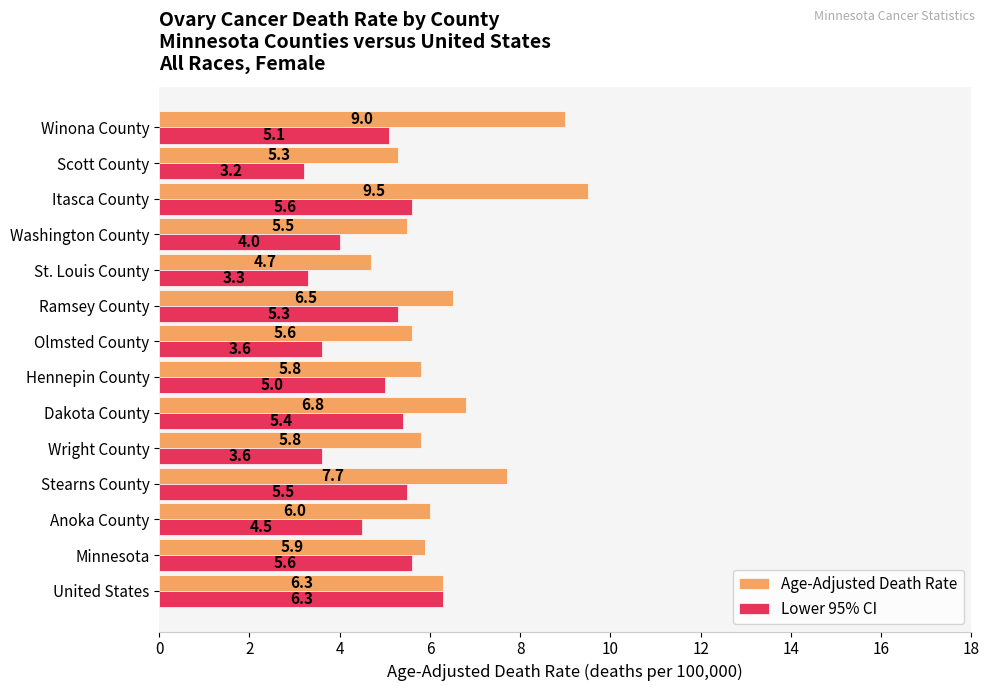

List the series in order of their overall mean, lowest first.

Lower 95% CI, Age-Adjusted Death Rate